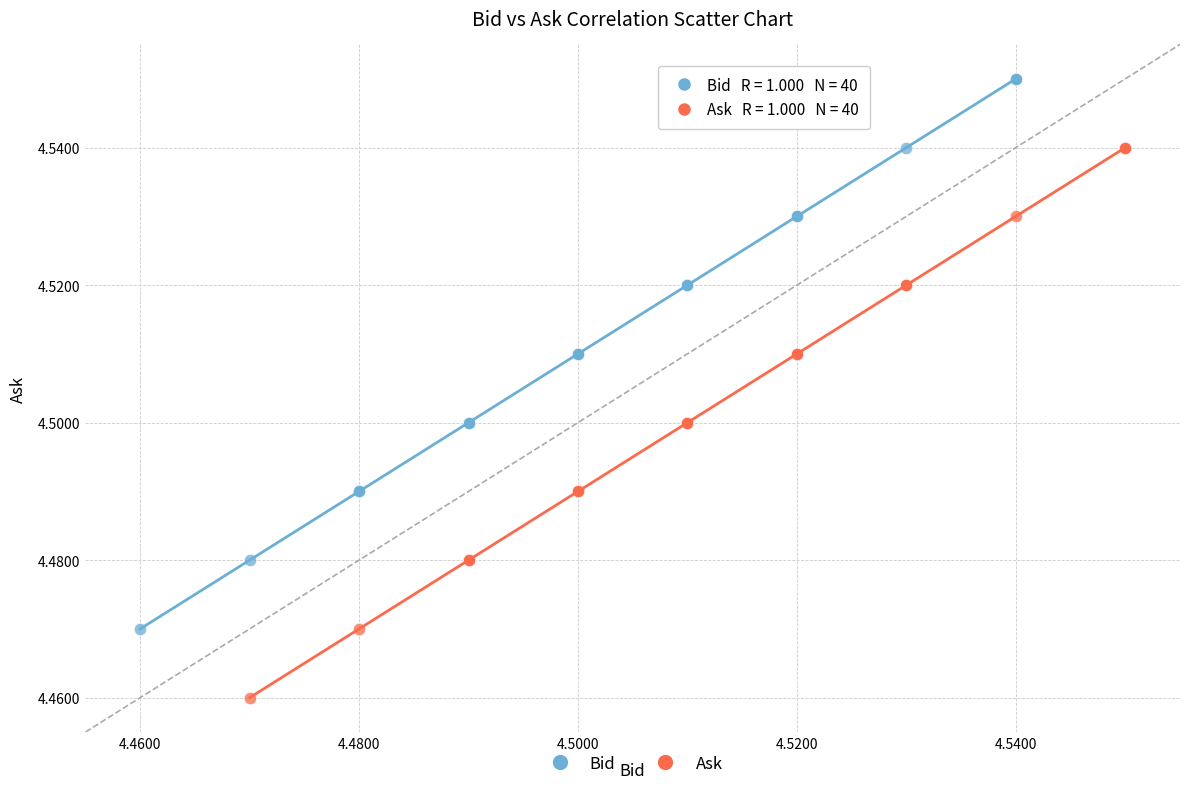

Which series reaches the minimum Y coordinate?

Ask